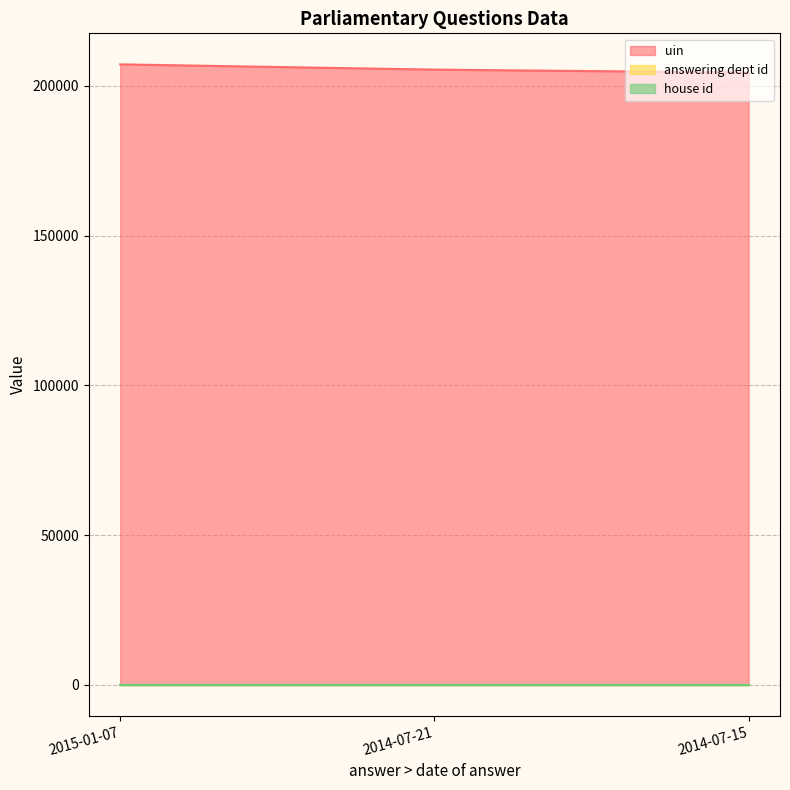

Where does the uin series first go above 205467?

2015-01-07